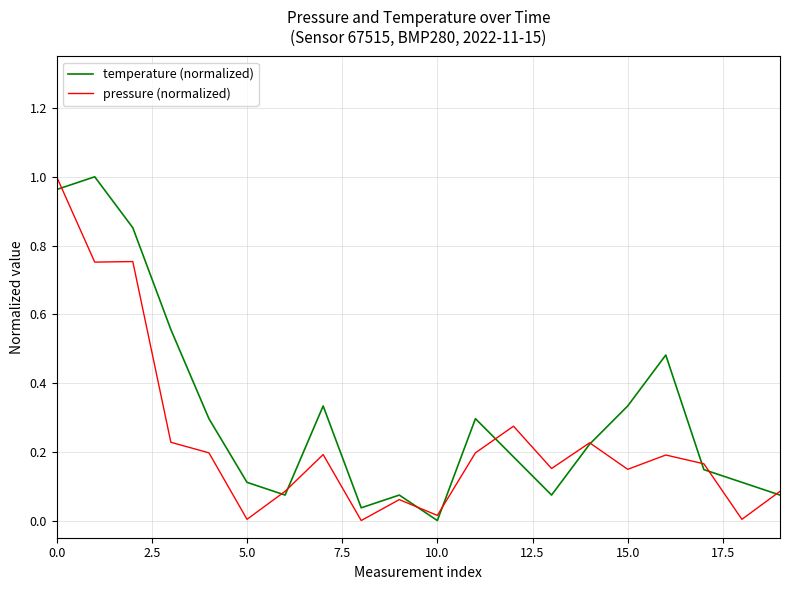

Does the chart display data point markers on the line(s)?

No